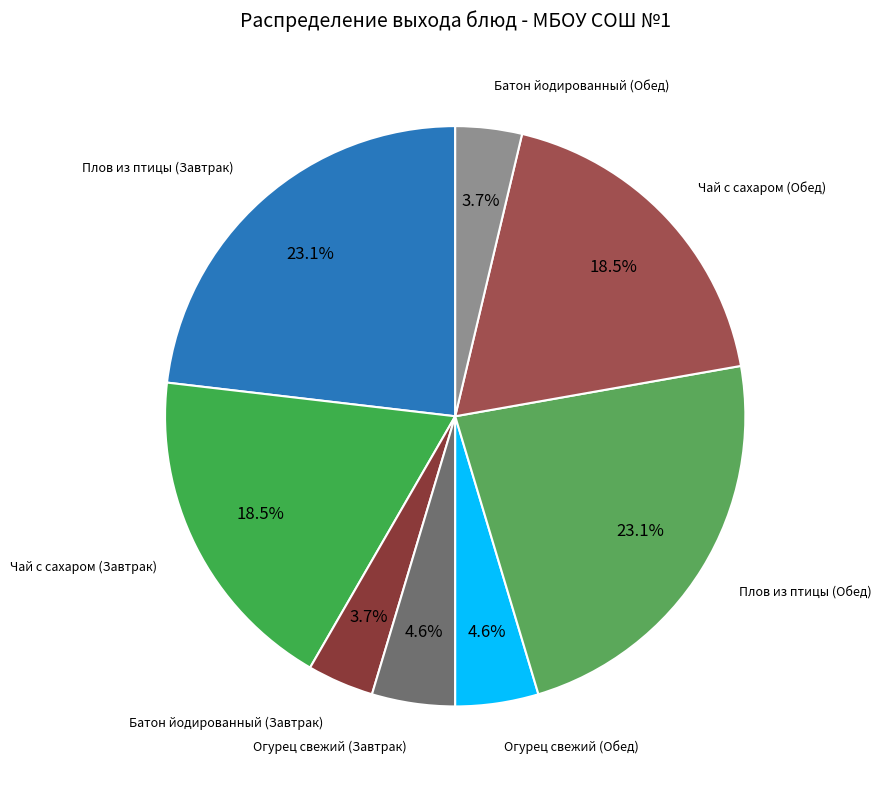

How many slices are in this pie chart?

8